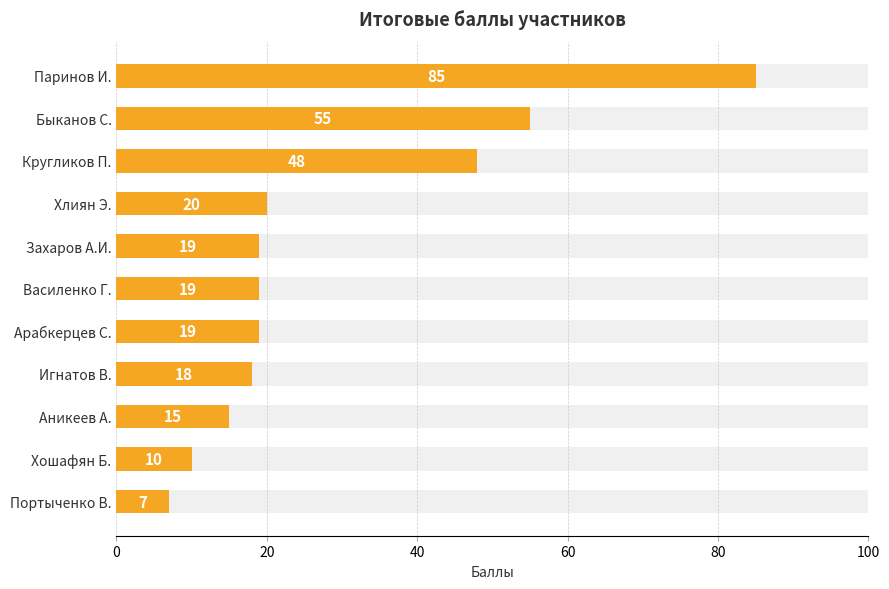

How many data points does each series have?

11